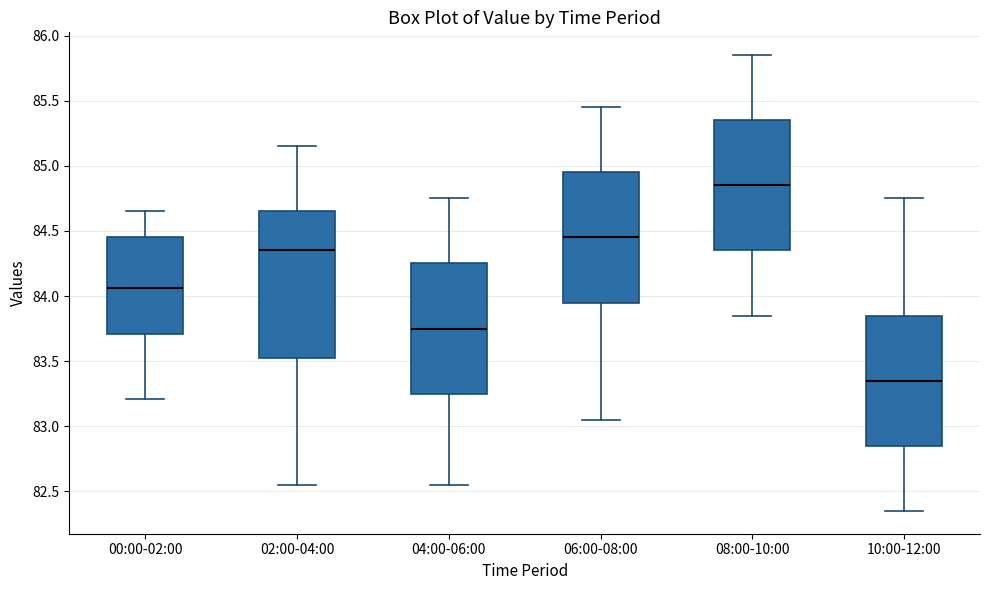

Reading left to right, read every box against the y-axis: the position of its median line, the range the box covers, and the ends of its whiskers. The values are not printed on the chart, so give them approximately, as read against the axis.

00:00-02:00: median 84.05, box 83.70 to 84.45, whiskers 83.20 to 84.65
02:00-04:00: median 84.35, box 83.55 to 84.65, whiskers 82.55 to 85.15
04:00-06:00: median 83.75, box 83.25 to 84.25, whiskers 82.55 to 84.75
06:00-08:00: median 84.45, box 83.95 to 84.95, whiskers 83.05 to 85.45
08:00-10:00: median 84.85, box 84.35 to 85.35, whiskers 83.85 to 85.85
10:00-12:00: median 83.35, box 82.85 to 83.85, whiskers 82.35 to 84.75